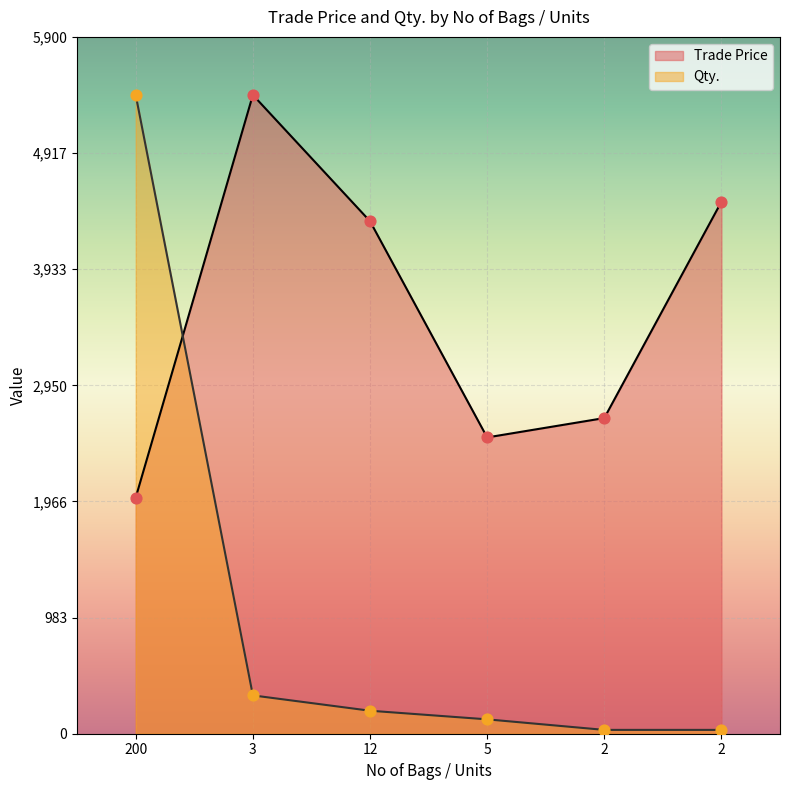

Which series reaches the minimum Y coordinate?

Qty.